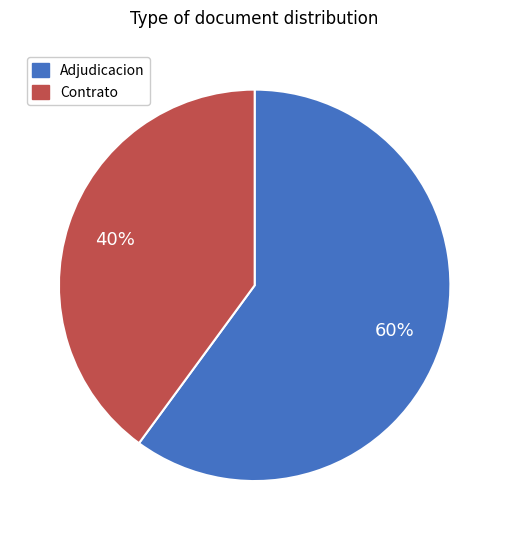

To the nearest percent, what is the difference between the largest and smallest slice percentages?

20%